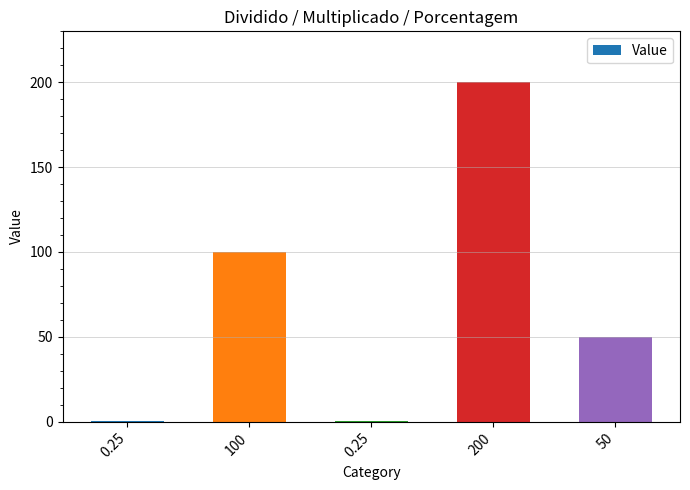

Count the number of data series in this chart.

1